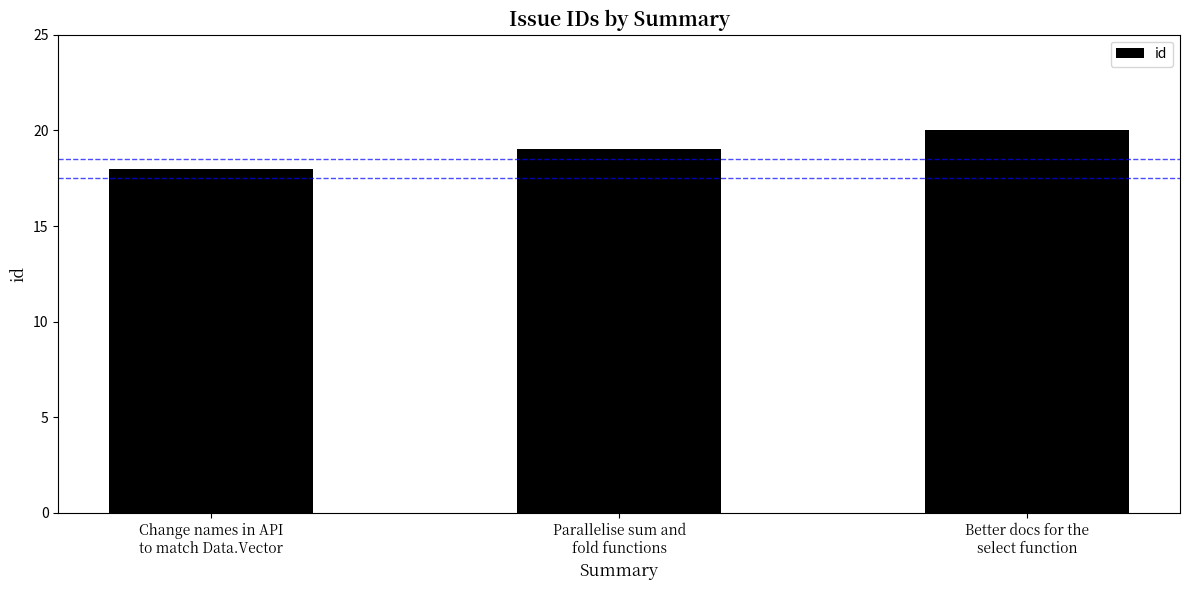

What is the difference between the values at Better docs for the
select function and Change names in API
to match Data.Vector?

2